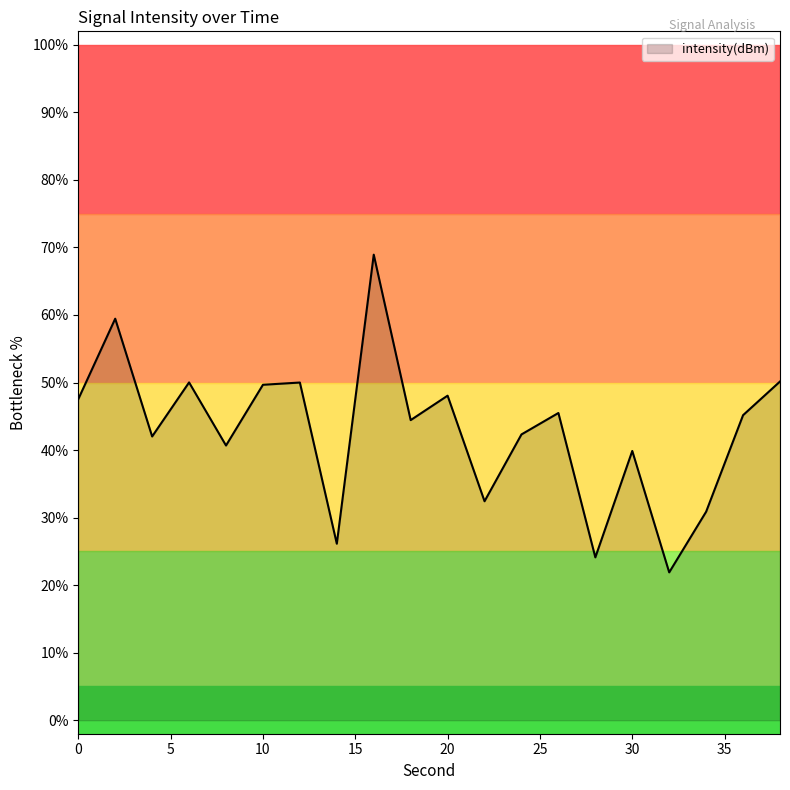

What is the difference between the maximum and minimum values?

47.0